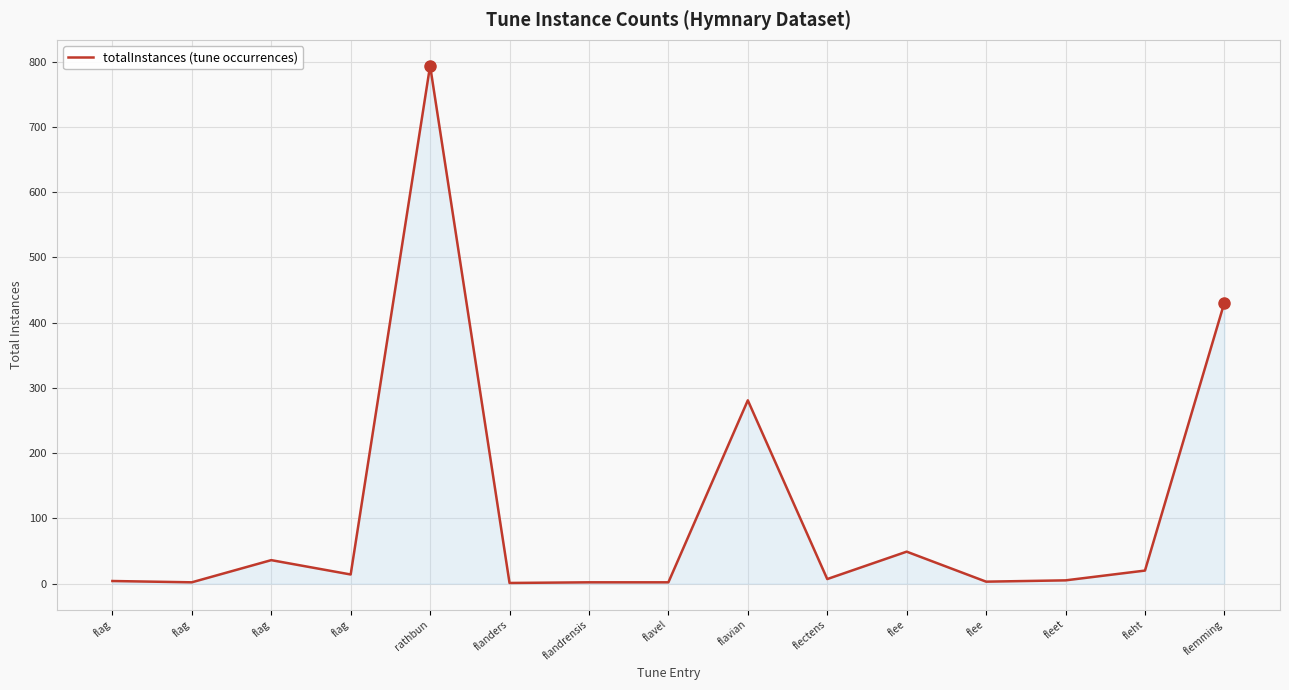

The chart shows a value of 143 at flavian. True or false?

False